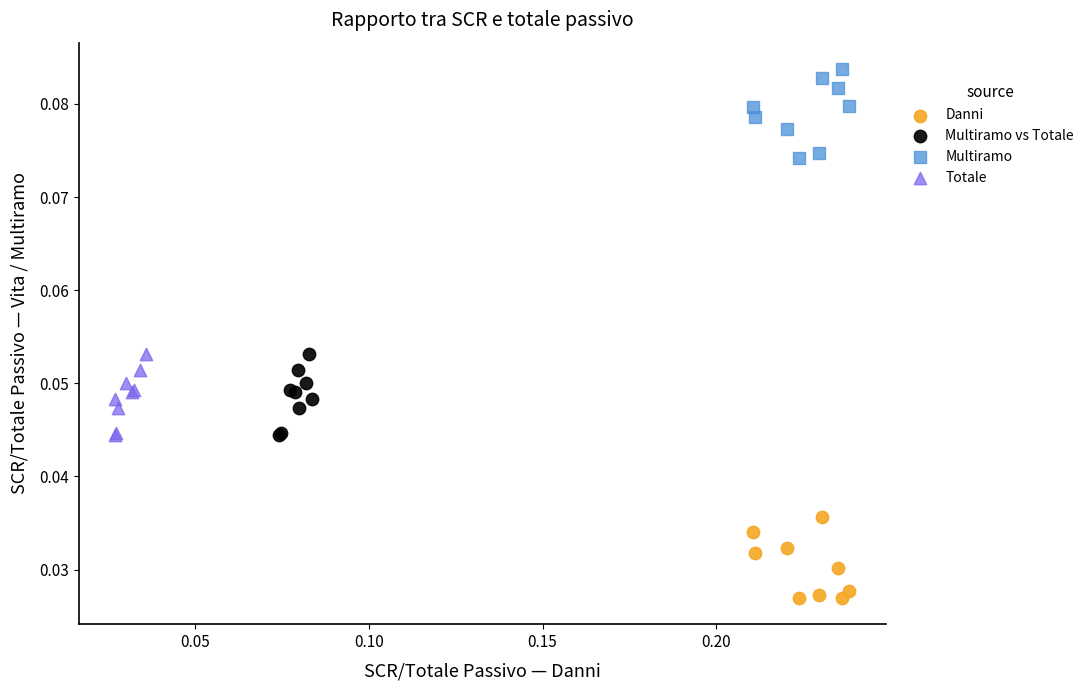

Which series contains the lowest Y value?

Danni